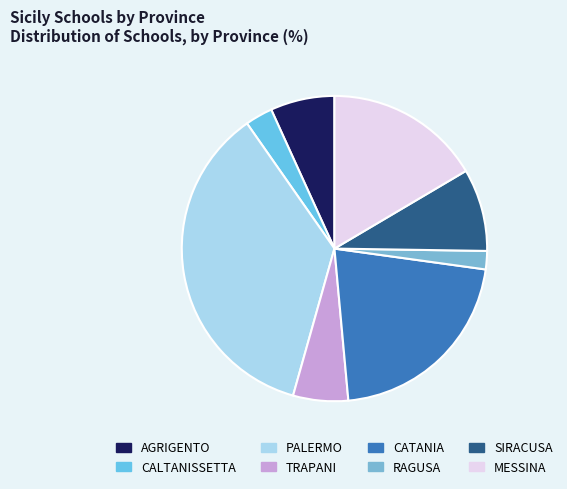

What is the change in value from PALERMO to TRAPANI?

-31